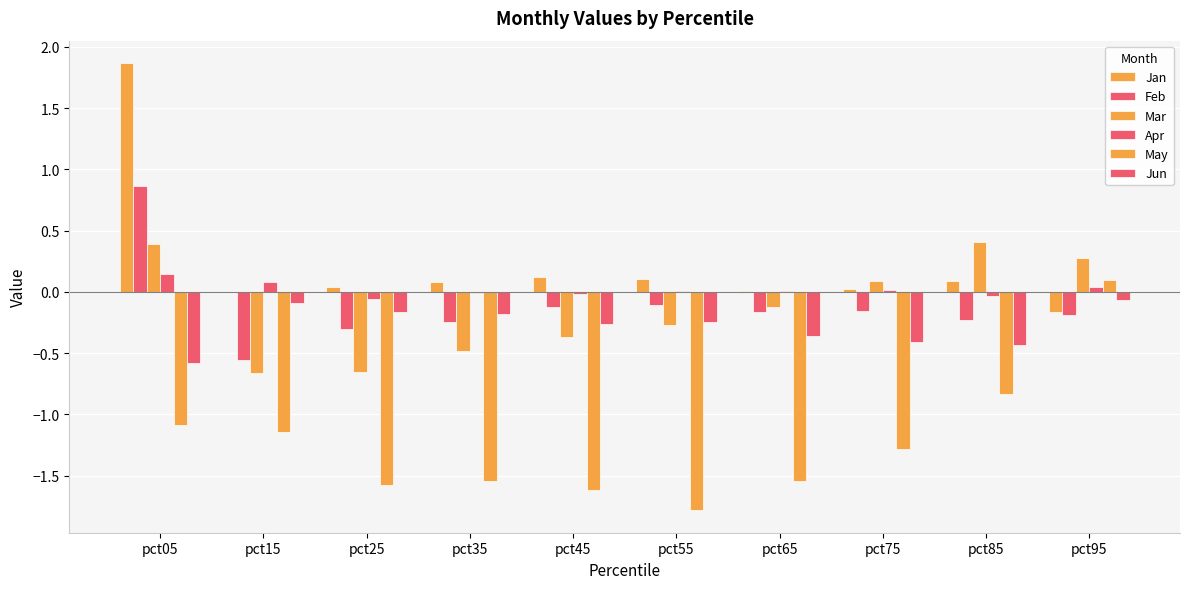

Between pct05 and pct95, which series saw the biggest shift?

Jan